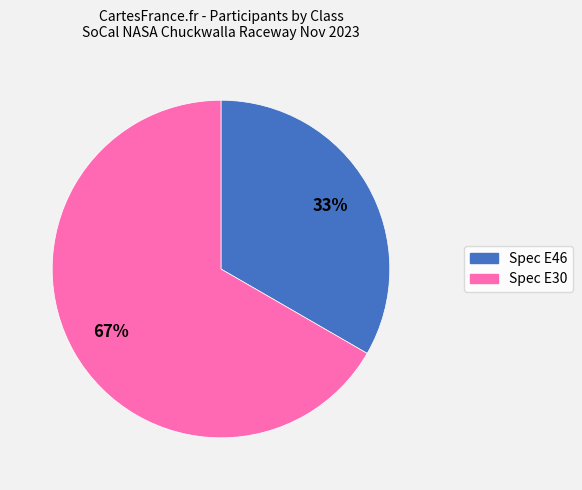

What is the largest slice in the pie chart?

Spec E30